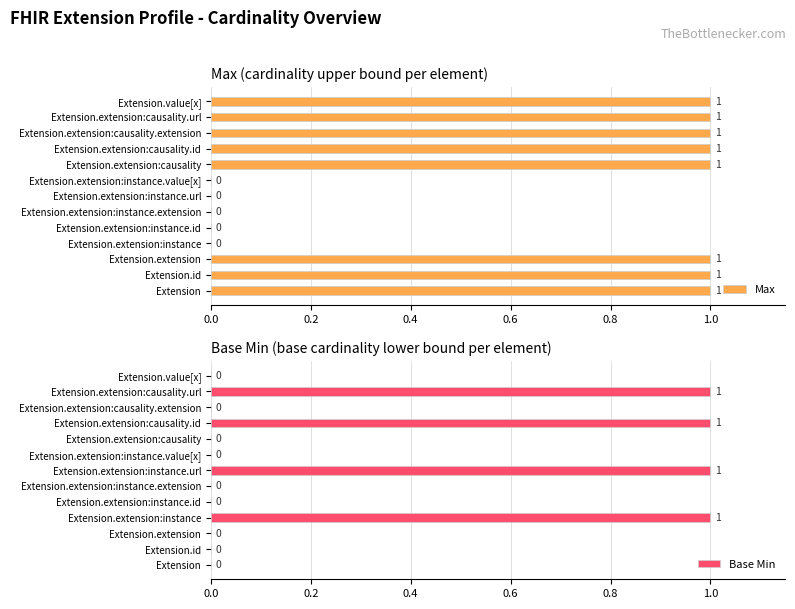

Count the Max values in the range 0 to 1.

13